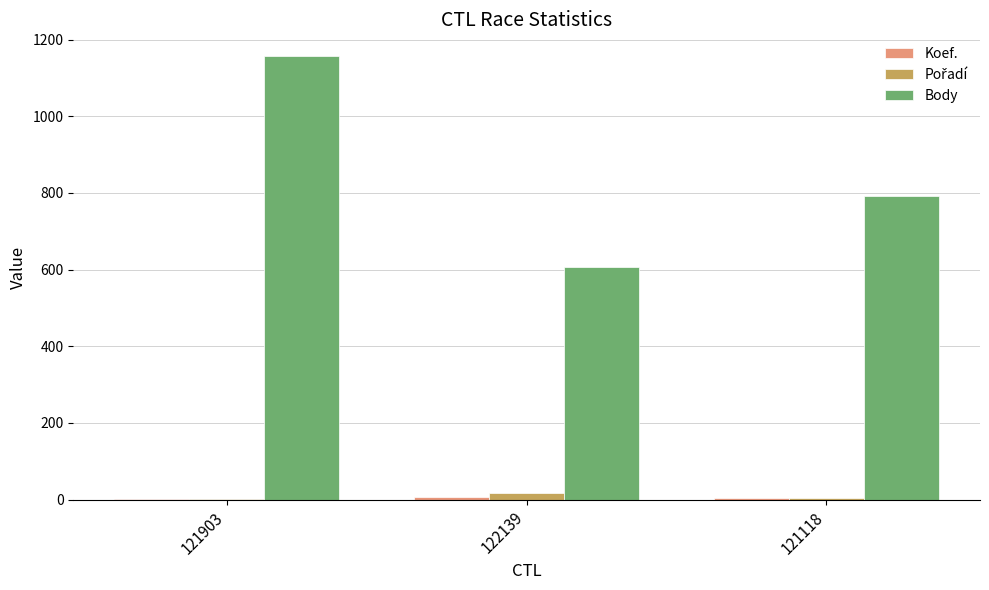

Which series has the largest total across all categories?

Body